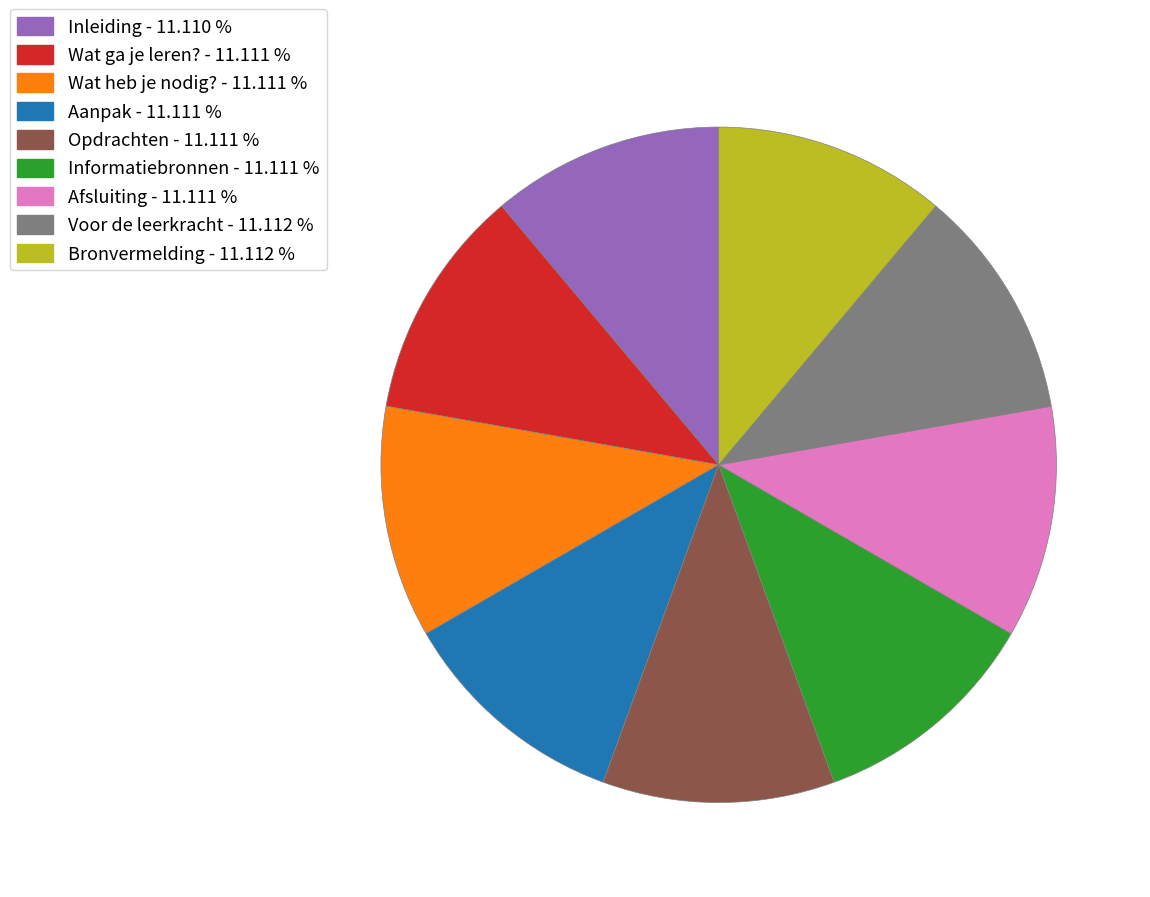

Combined, do Aanpak and Afsluiting account for over 50%?

No